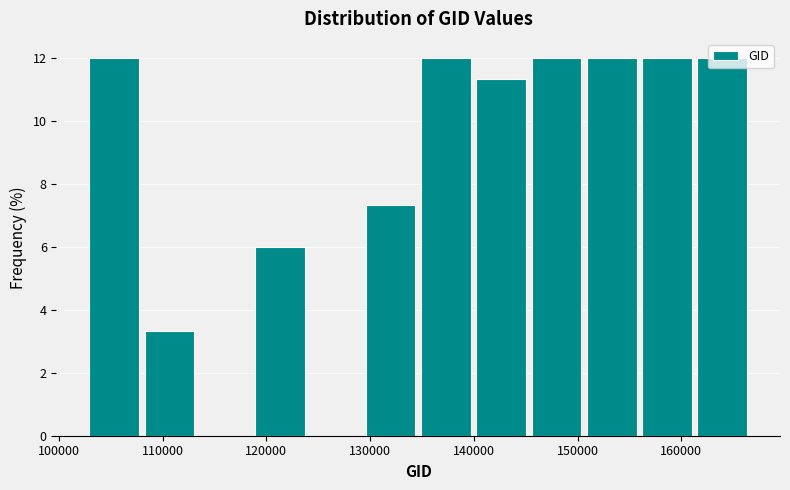

Reading left to right, transcribe this chart: for each bar, give the range it covers on the x-axis and its height. Neither the bar edges nor the heights are printed on the chart, so give them approximately, as read against the axes.

103000 to 108000: 12.0
108000 to 113000: 3.4
113000 to 119000: 0
119000 to 124000: 6.0
124000 to 129000: 0
129000 to 135000: 7.4
135000 to 140000: 12.0
140000 to 145000: 11.4
145000 to 151000: 12.0
151000 to 156000: 12.0
156000 to 161000: 12.0
161000 to 167000: 12.0